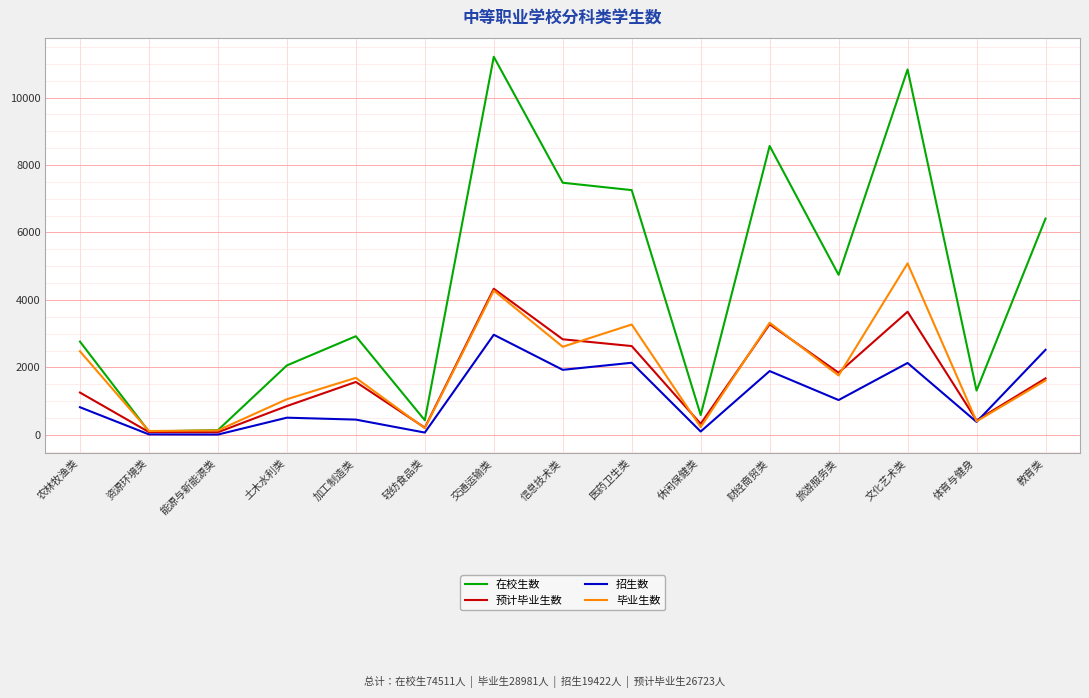

Does the chart have visible grid lines?

Yes